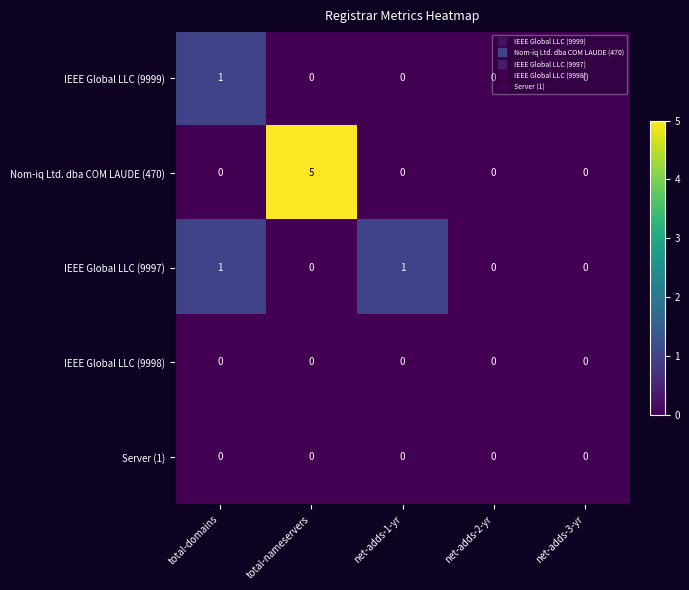

Is it true that Nom-iq Ltd. dba COM LAUDE (470) equals -3 at total-domains?

False